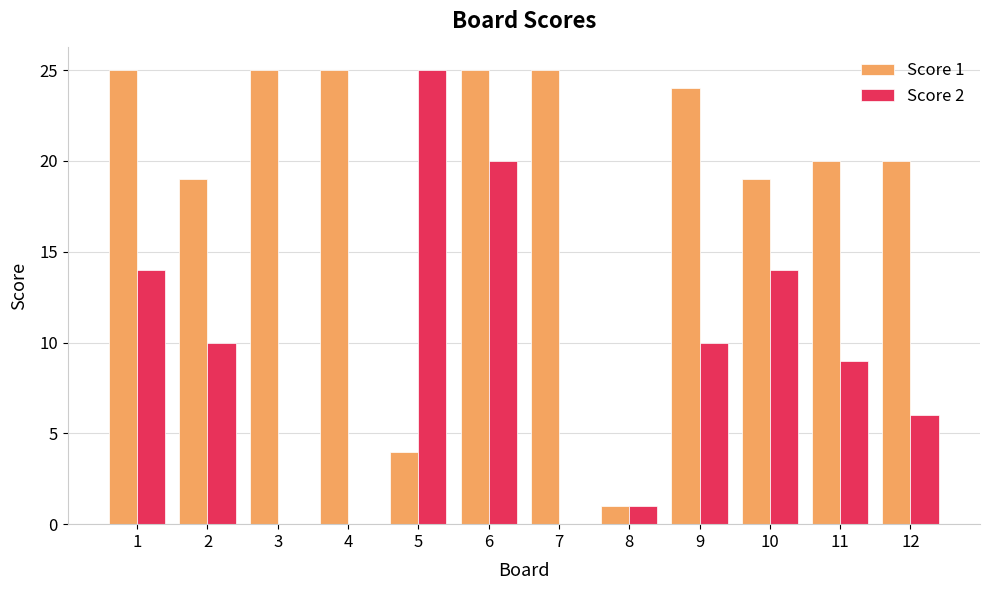

What are all the series names shown in the legend?

Score 1, Score 2